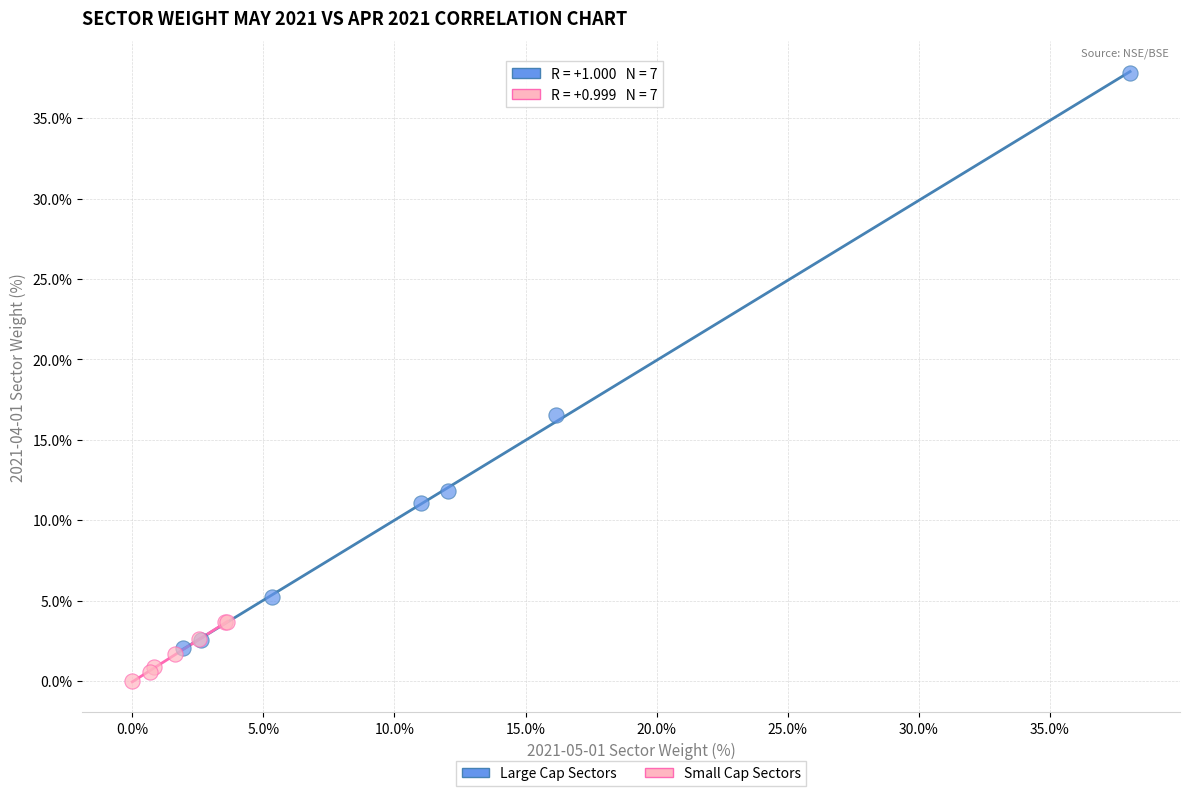

What are all the series names shown in the legend?

Large Cap Sectors, Small Cap Sectors